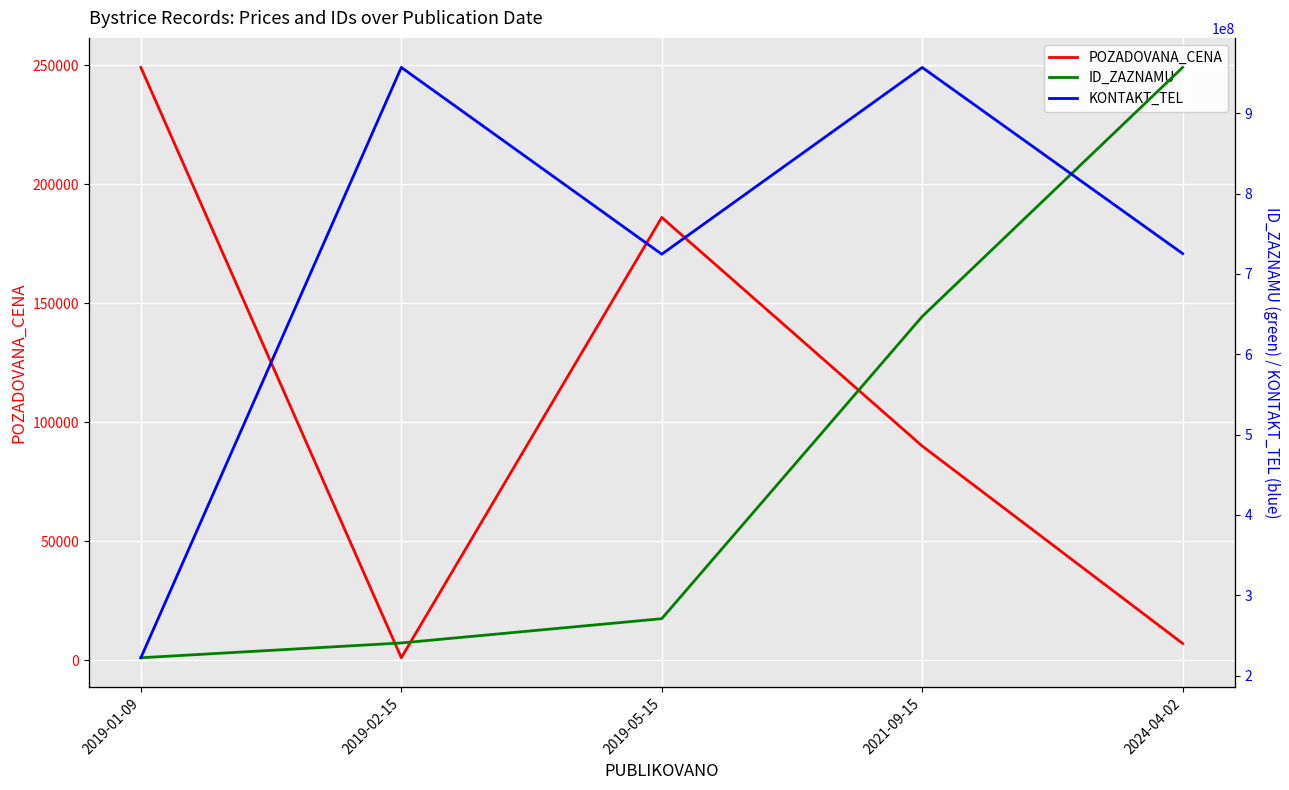

How many intersections are there between POZADOVANA_CENA and ID_ZAZNAMU?

3